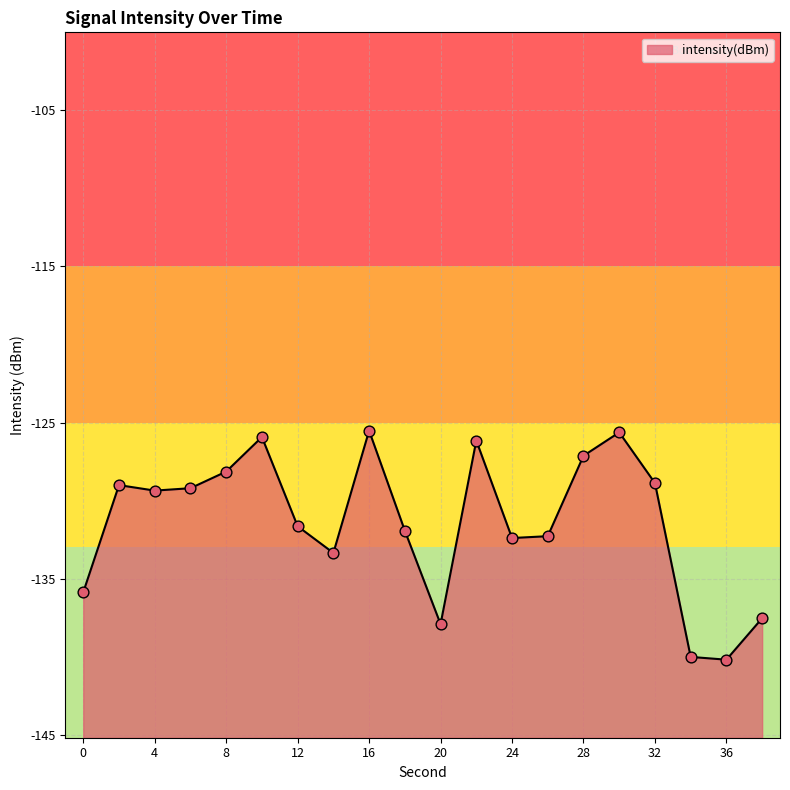

Between 6 and 4, which is larger?

6